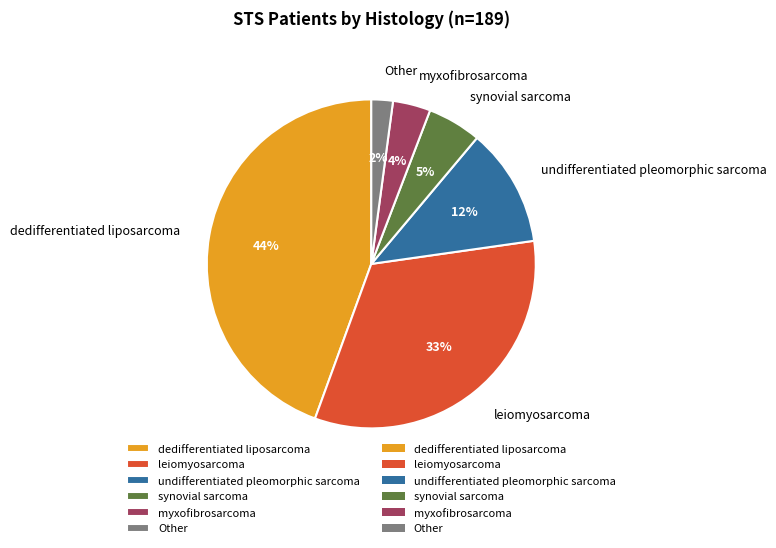

Is the sum of dedifferentiated liposarcoma and synovial sarcoma greater than half?

No